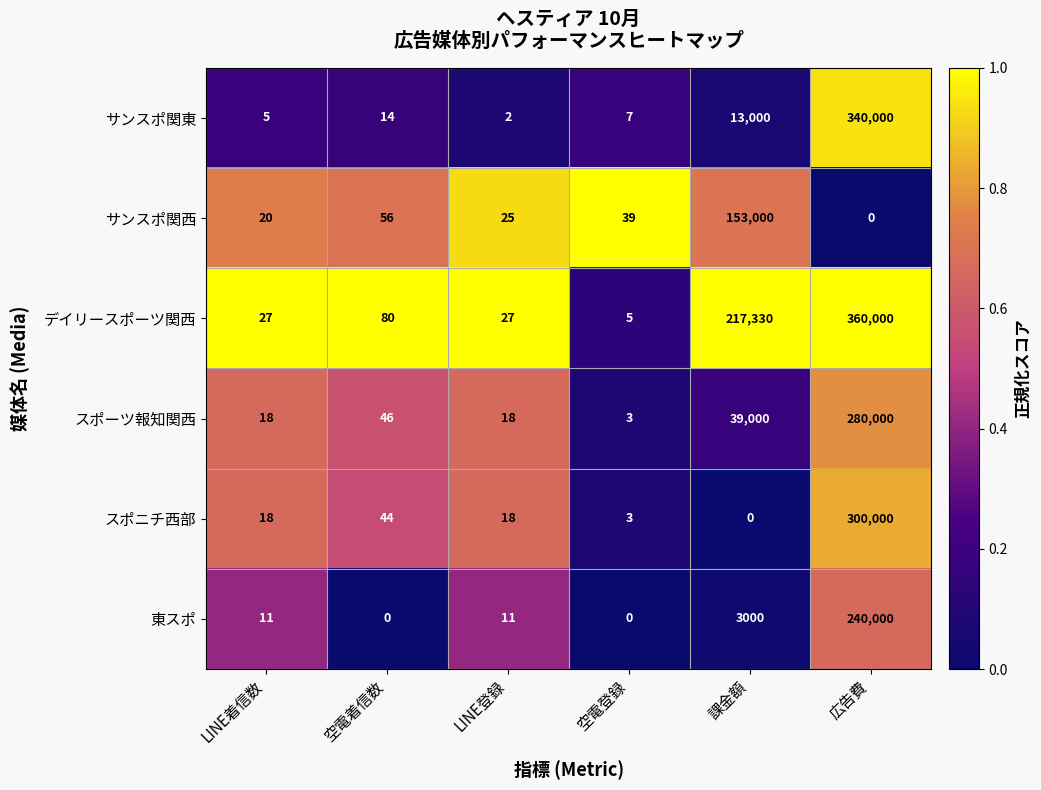

What is the sum of the スポニチ西部 values at LINE着信数 and 課金額?

18